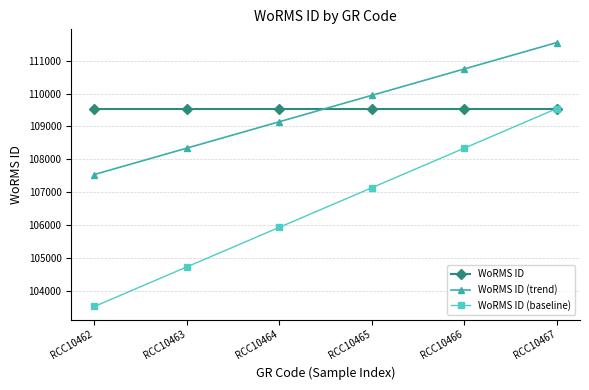

True or false: WoRMS ID (baseline) has a value of 109545 at RCC10467.

True